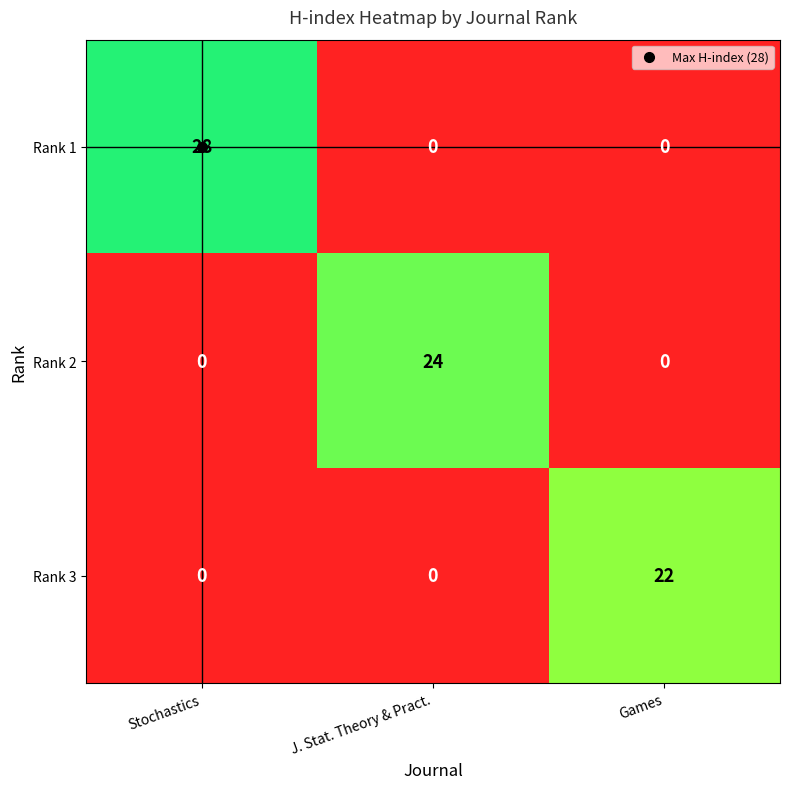

What is the greatest value displayed?

28